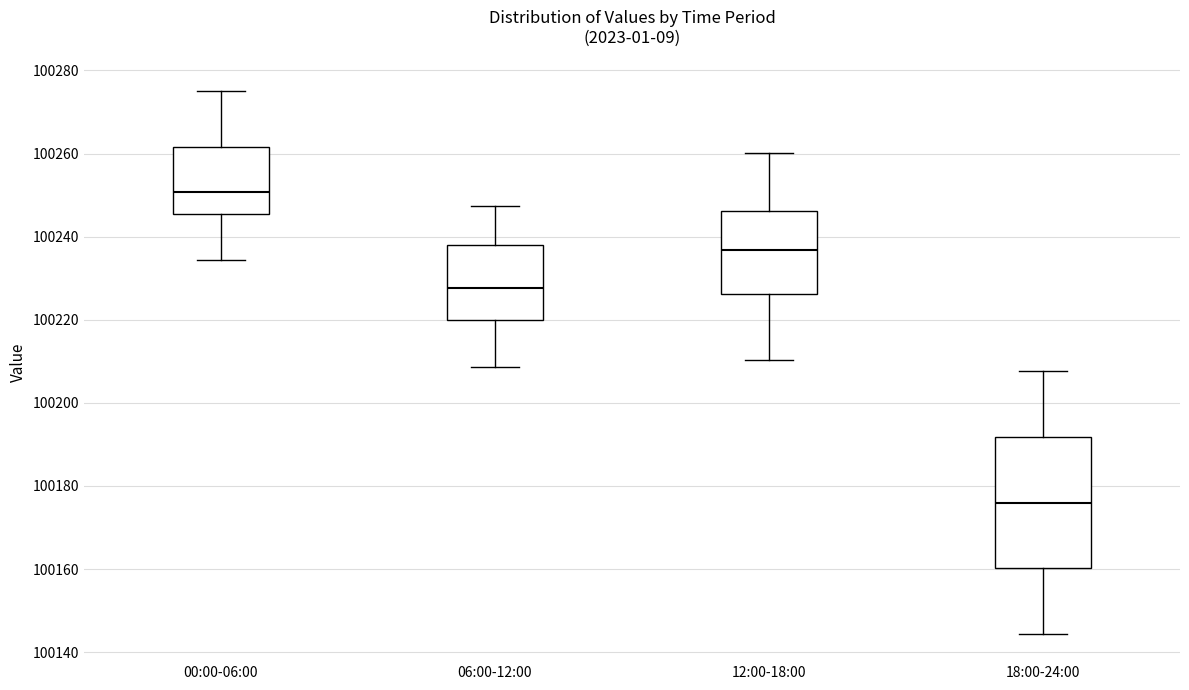

Reading left to right, read every box against the y-axis: the position of its median line, the range the box covers, and the ends of its whiskers. The values are not printed on the chart, so give them approximately, as read against the axis.

00:00-06:00: median 100250, box 100246 to 100262, whiskers 100234 to 100276
06:00-12:00: median 100228, box 100220 to 100238, whiskers 100208 to 100248
12:00-18:00: median 100236, box 100226 to 100246, whiskers 100210 to 100260
18:00-24:00: median 100176, box 100160 to 100192, whiskers 100144 to 100208